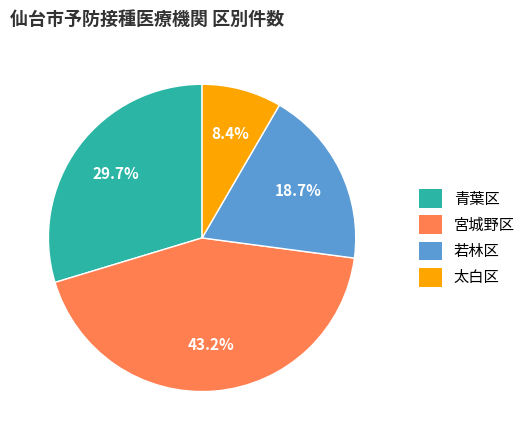

Which slice is the largest?

宮城野区